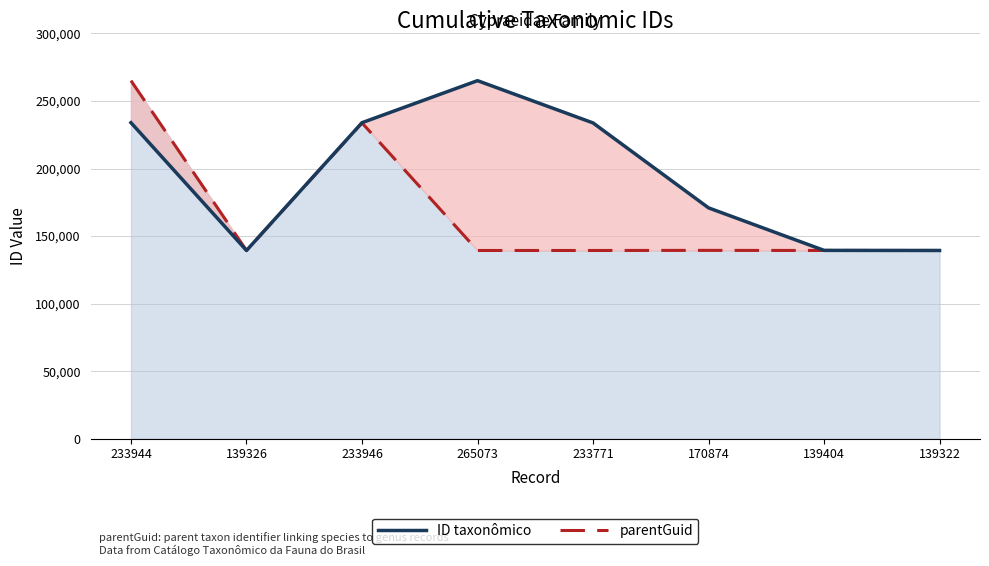

Is the value of parentGuid at 233946 greater than the value of ID taxonômico at 233946?

No